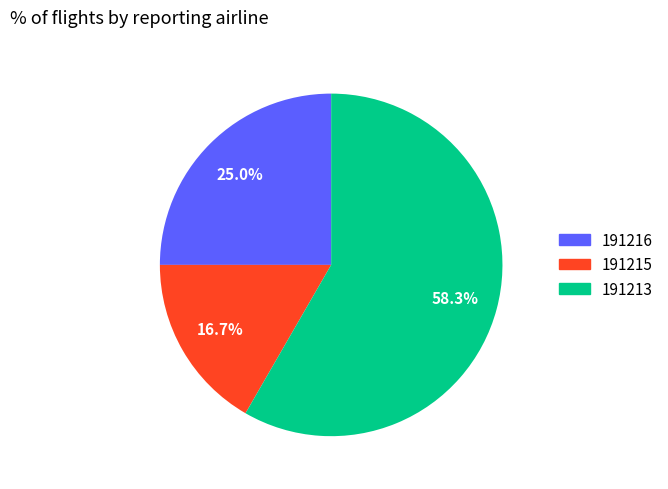

Rank the categories by value from lowest to highest.

191215, 191216, 191213